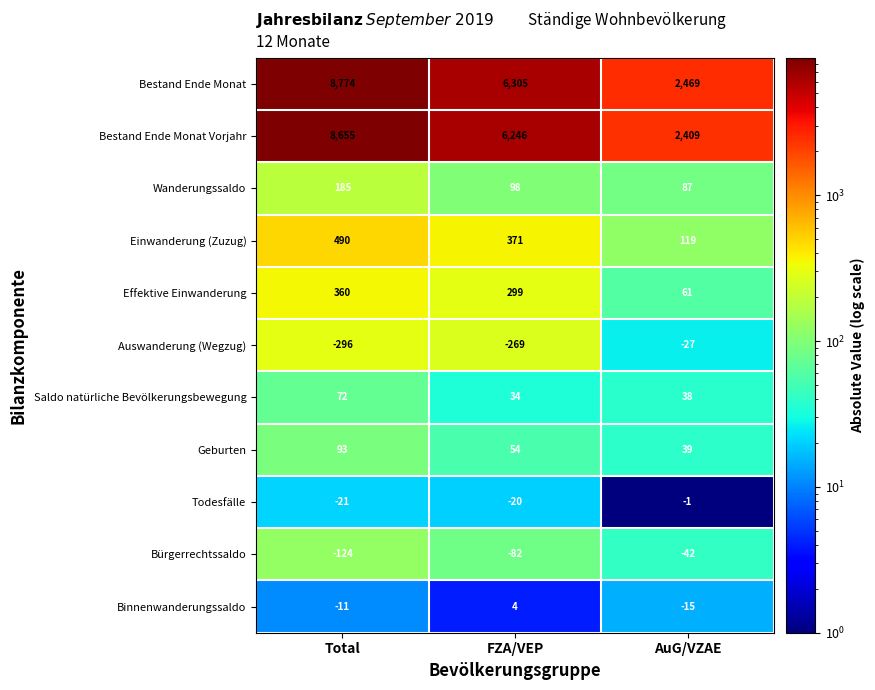

How many values in the Wanderungssaldo series are below 98?

1